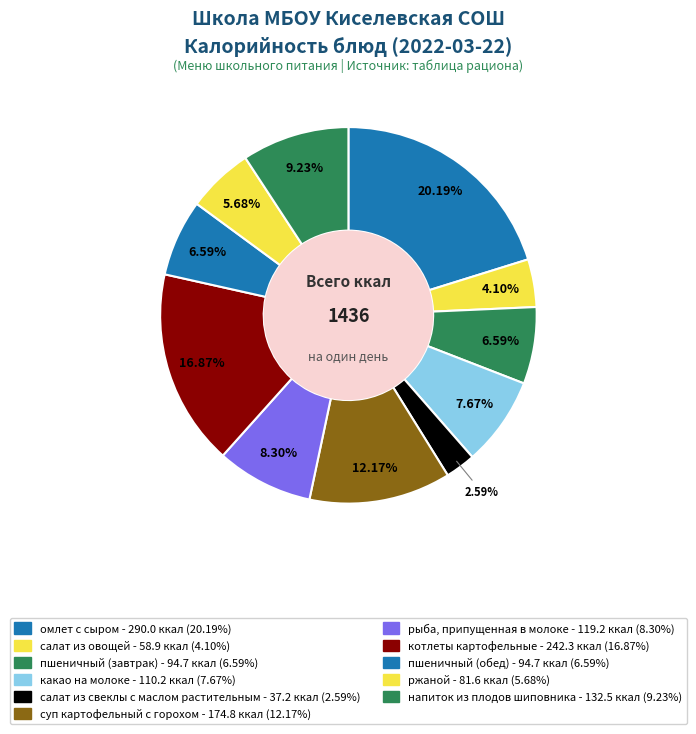

Which category has the biggest portion of the pie?

омлет с сыром